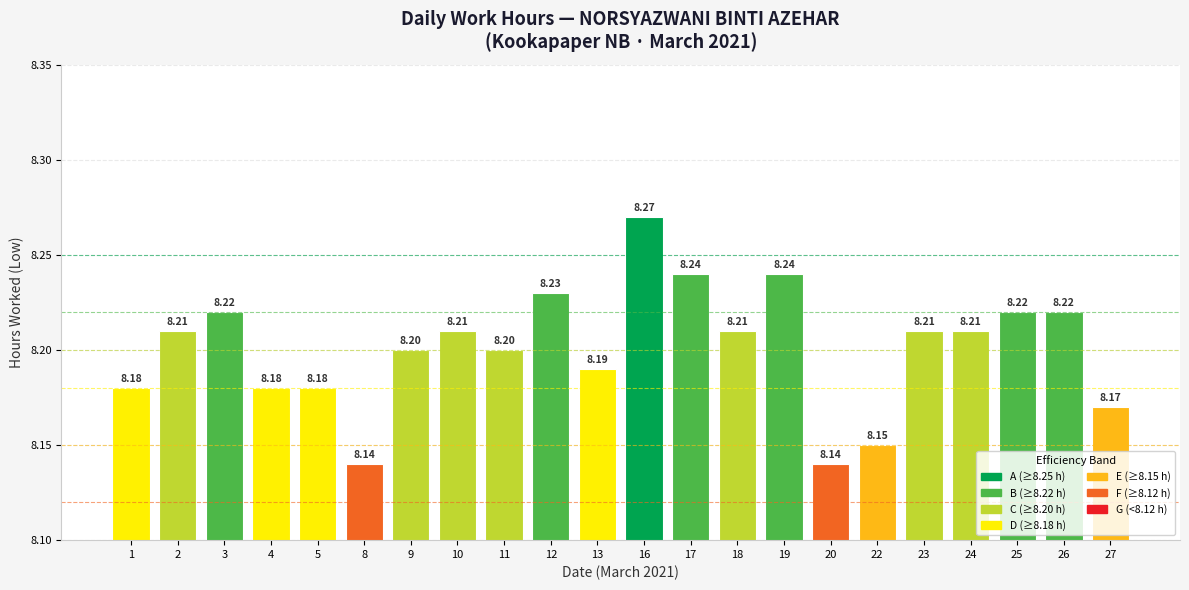

Between 26 and 20, which is larger?

26